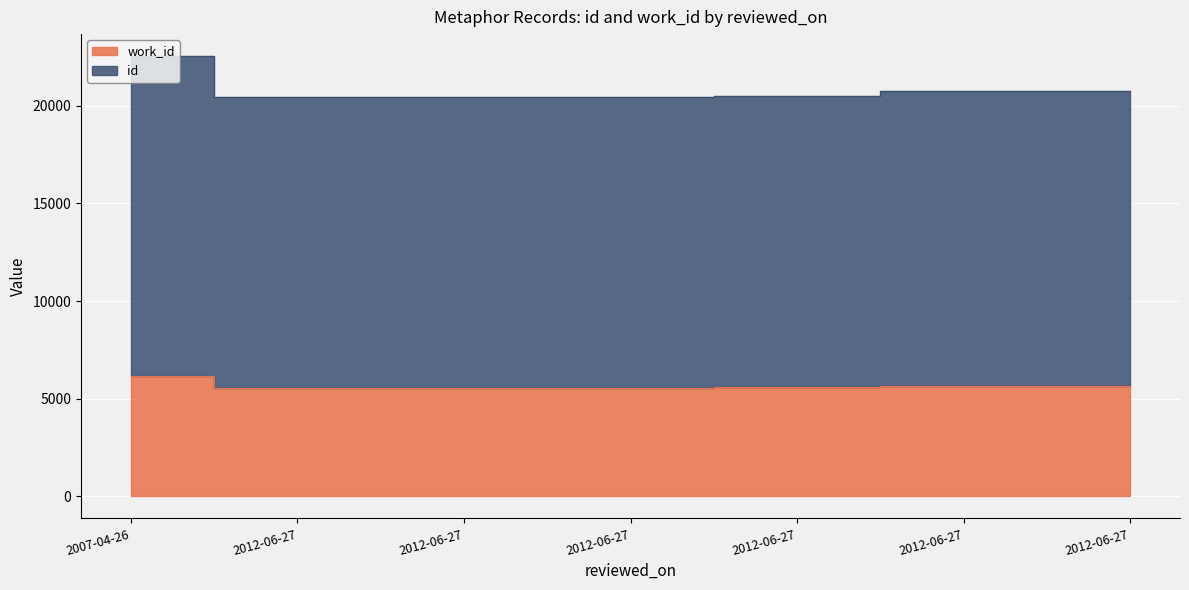

True or false: work_id and id cross at least once.

False